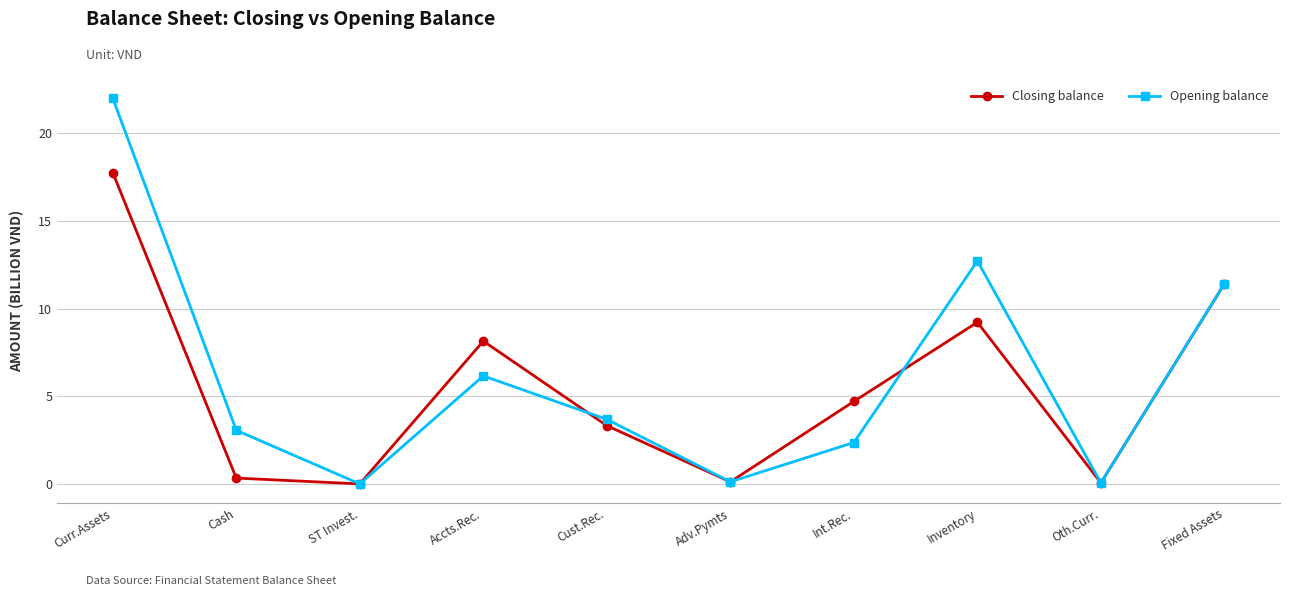

In Opening balance, how many points are higher than both neighbors (excluding endpoints)?

2